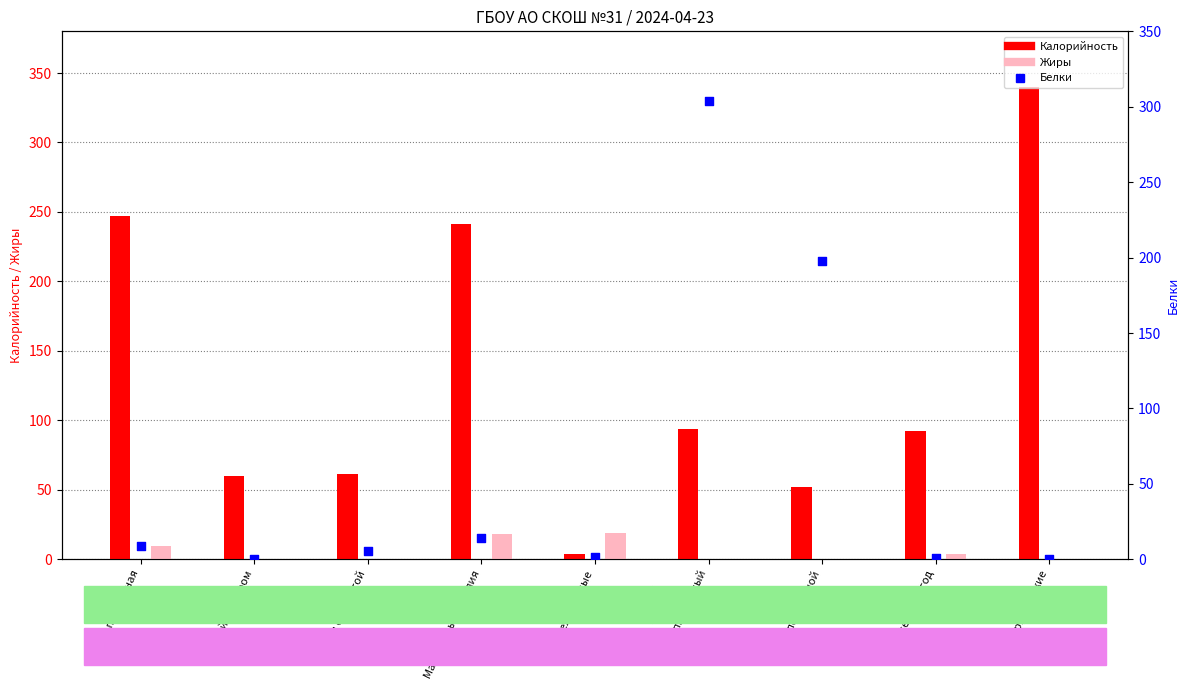

What is the total value across all series at Огурцы свежие?

340.5